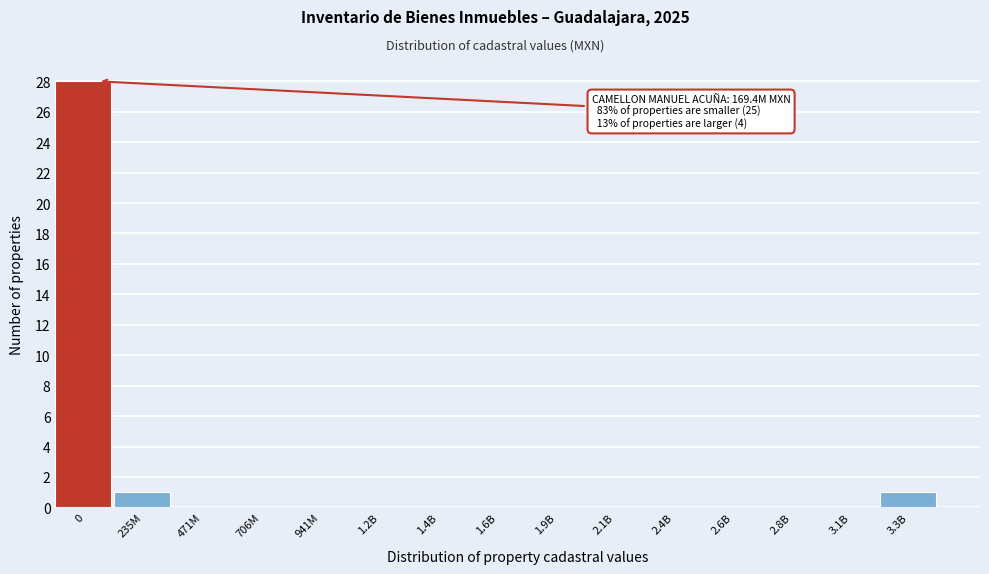

Reading right to left, list all the values displayed in this chart.

3.3B=1	3.1B=0	2.8B=0	2.6B=0	2.4B=0	2.1B=0	1.9B=0	1.6B=0	1.4B=0	1.2B=0	941M=0	706M=0	471M=0	235M=1	0=28